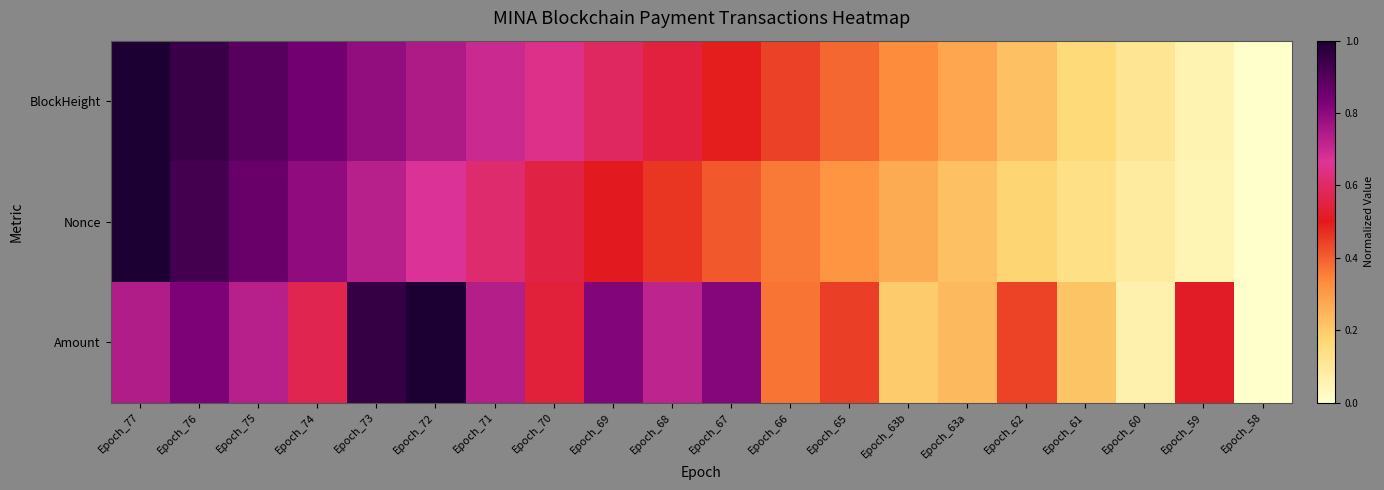

List the series in order of their overall mean, highest first.

Amount, BlockHeight, Nonce